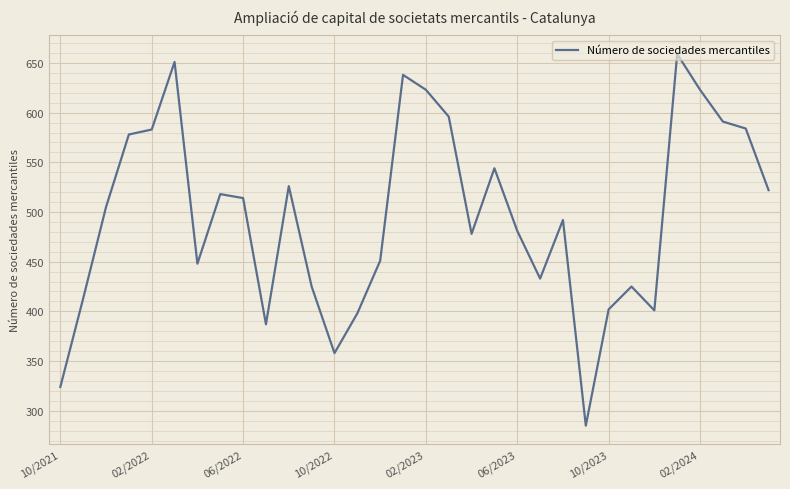

What is the maximum value shown in the chart?

659